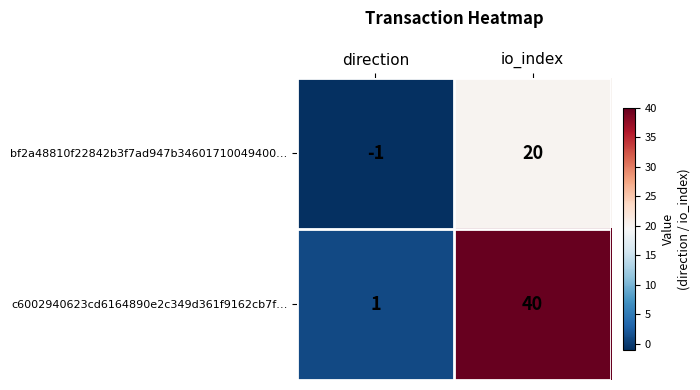

Is it true that bf2a48810f22842b3f7ad947b34601710049400… equals 13 at io_index?

False